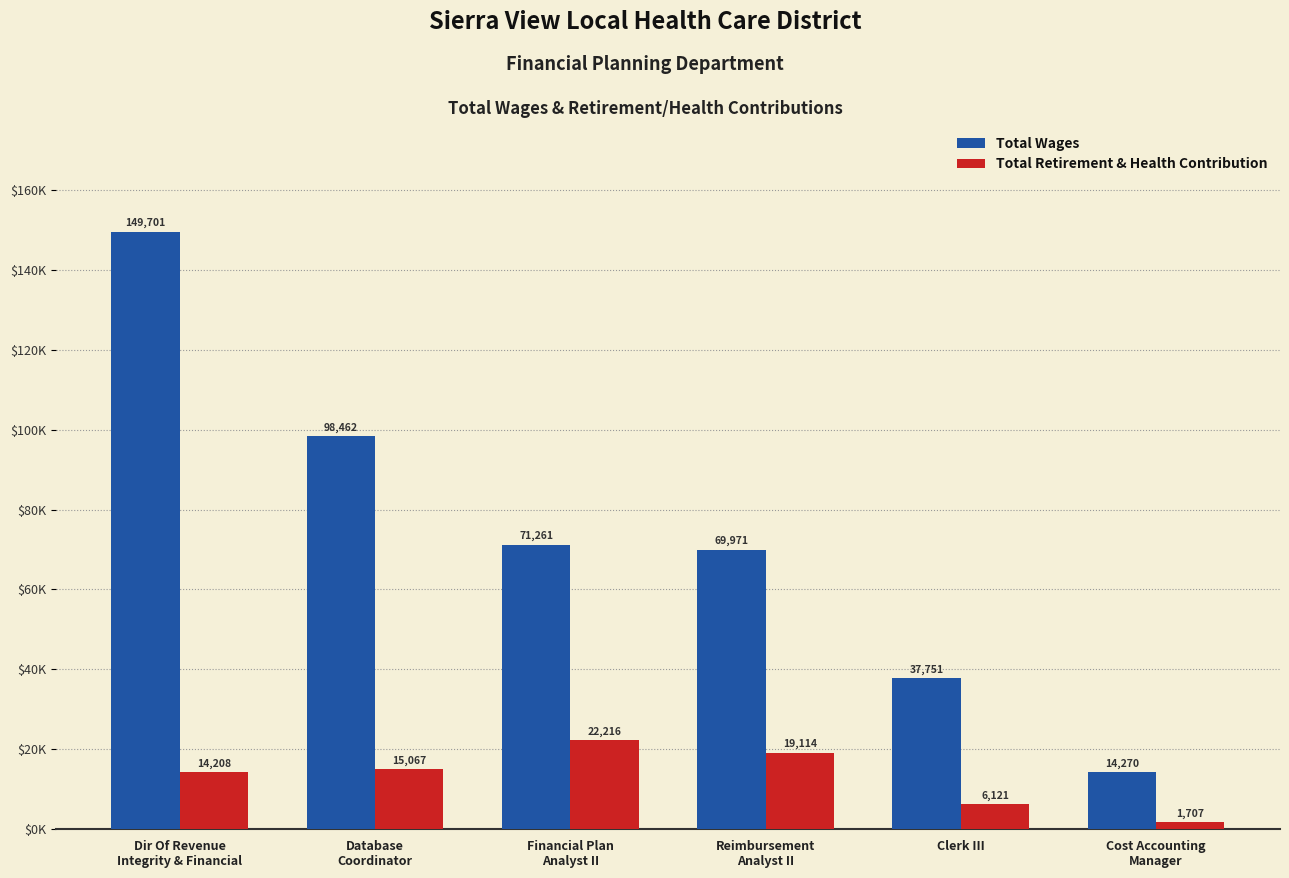

The value of Total Wages at Database
Coordinator is 60374. True or false?

False